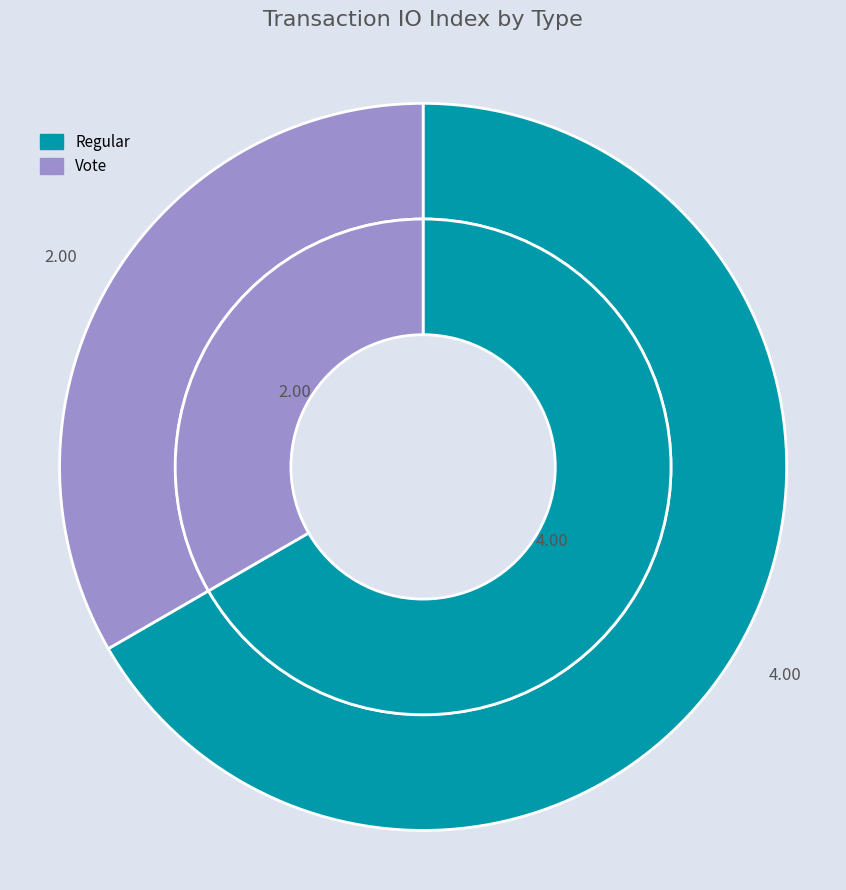

What percentage is the Regular slice, to the nearest percent?

67%